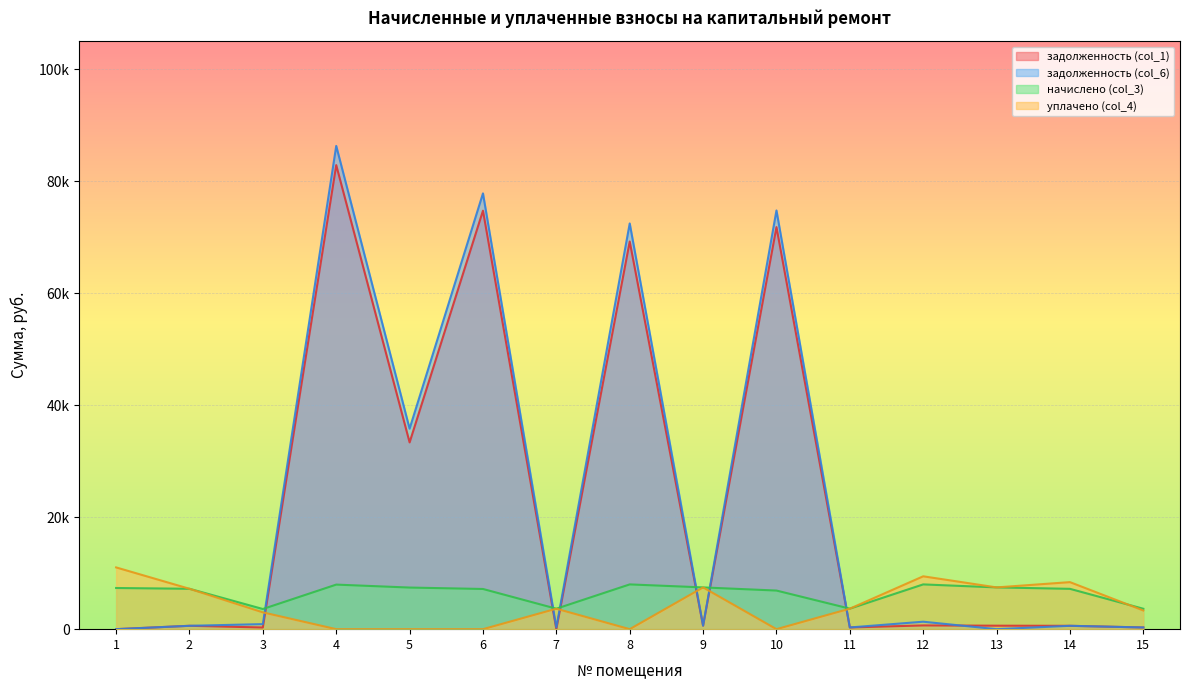

What is the spread (max minus min) of values at 7?

3654.1